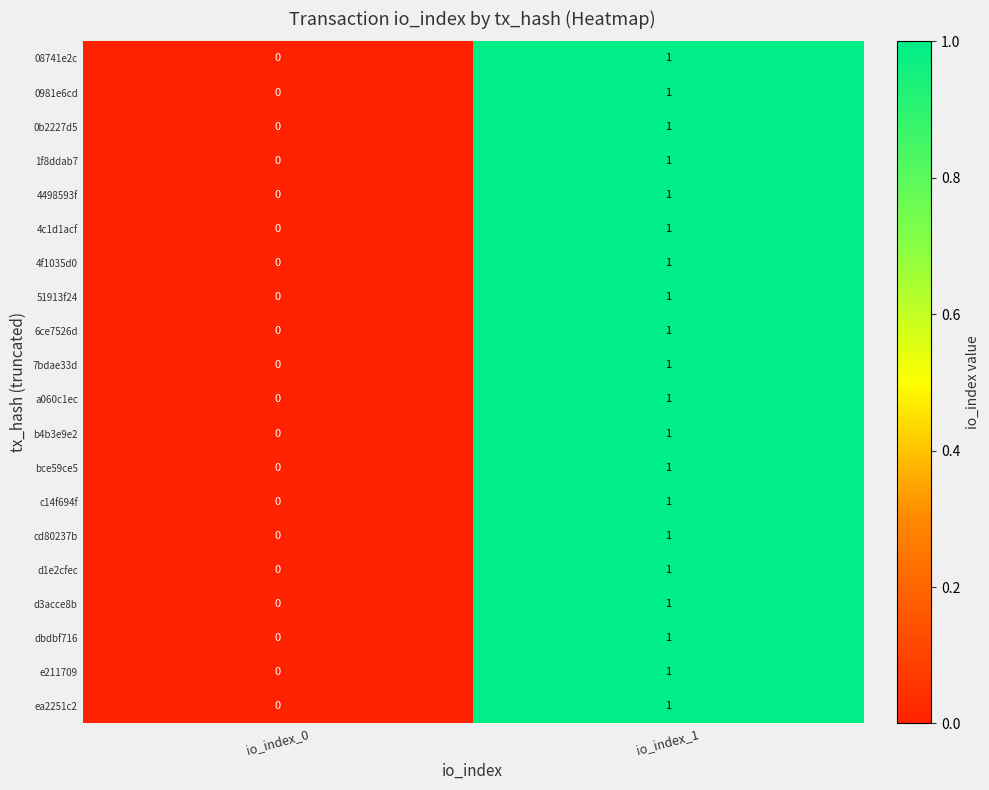

At which category is the sum across all series the highest?

io_index_1